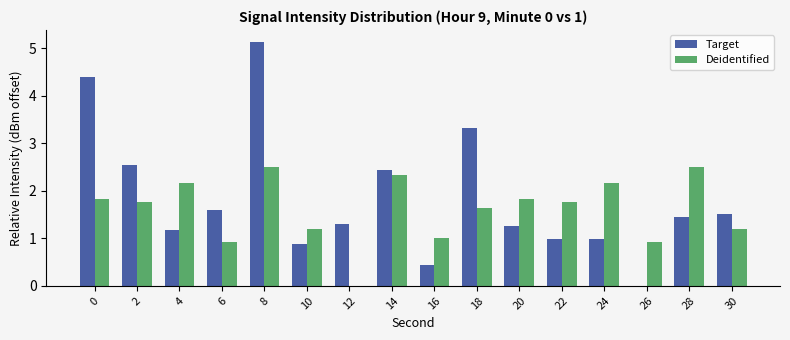

What is the total value across all series at 18?

5.0